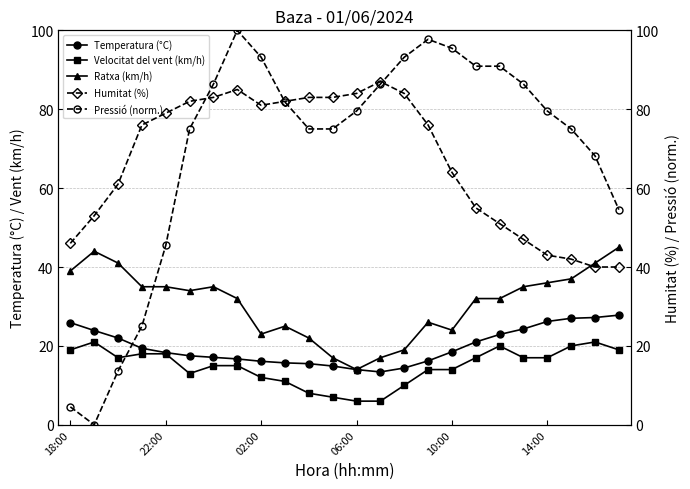

How many positive values does the Pressió (norm.) series have?

23